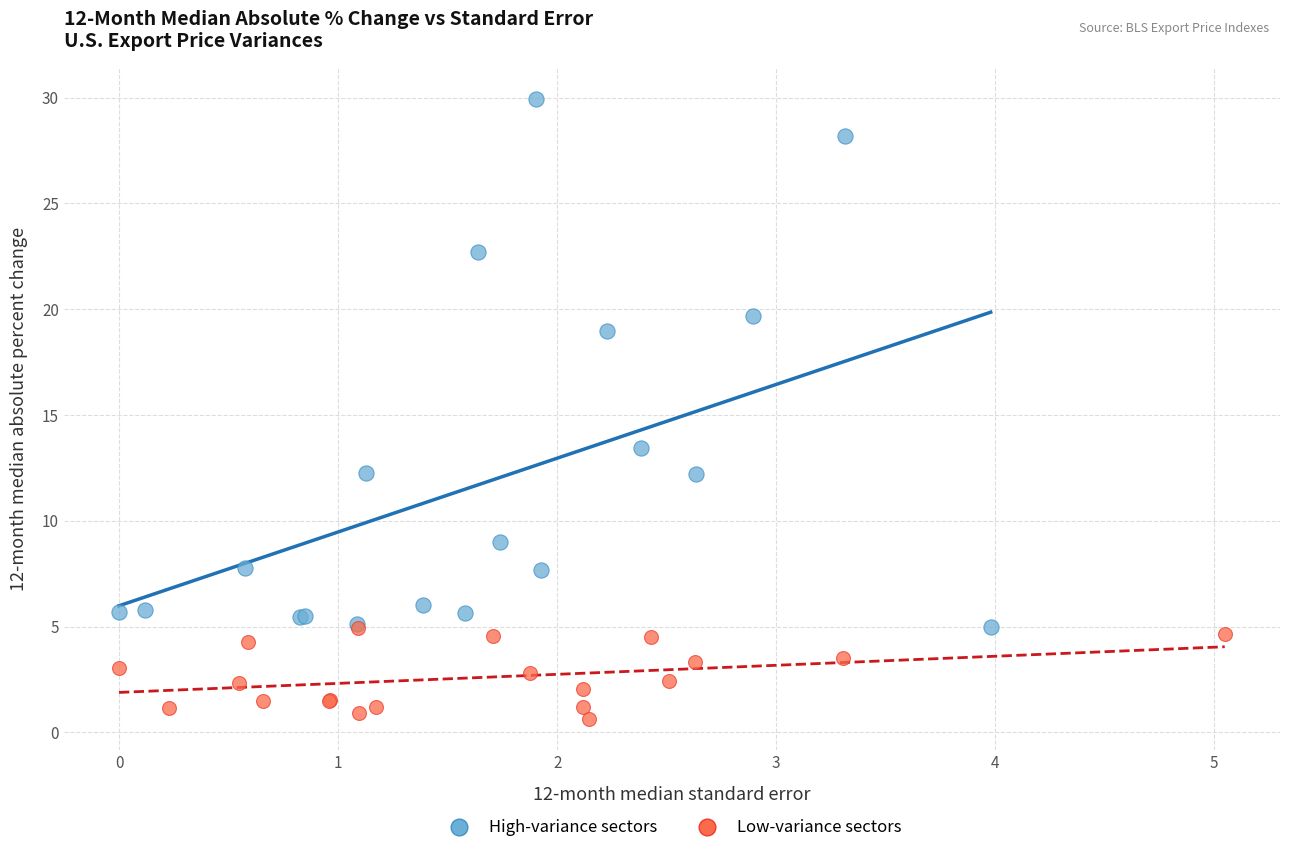

Which series reaches the minimum Y coordinate?

Low-variance sectors